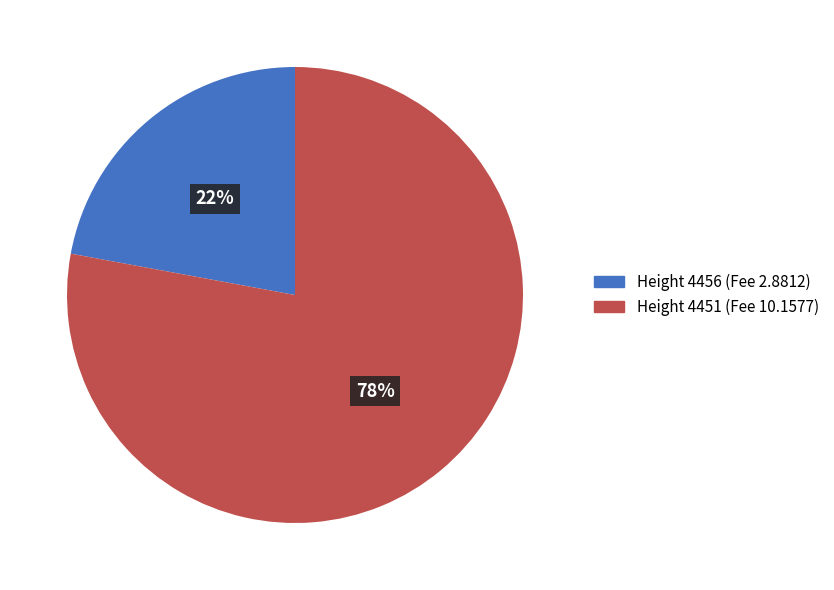

Is there a majority slice in this chart?

Yes